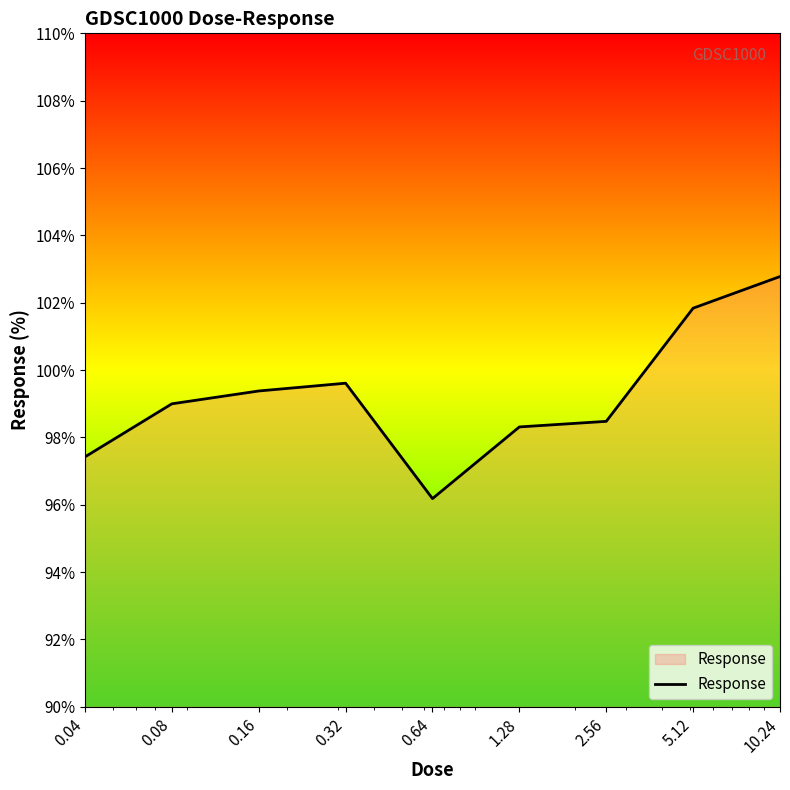

What is the smallest value displayed?

96.2